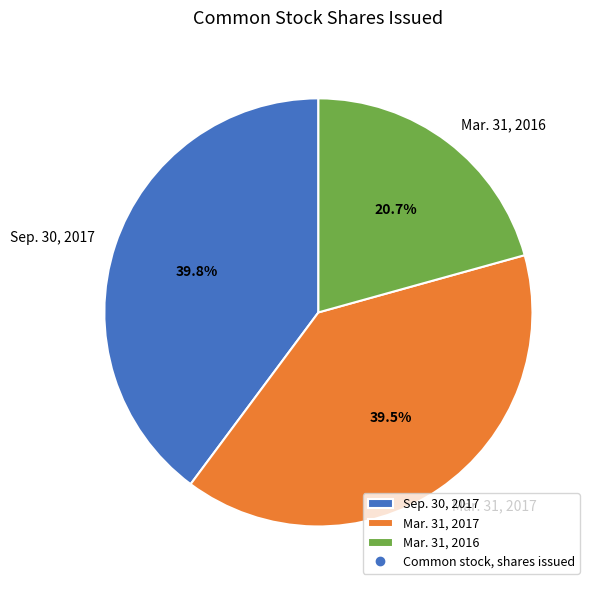

Which slice is the smallest?

Mar. 31, 2016